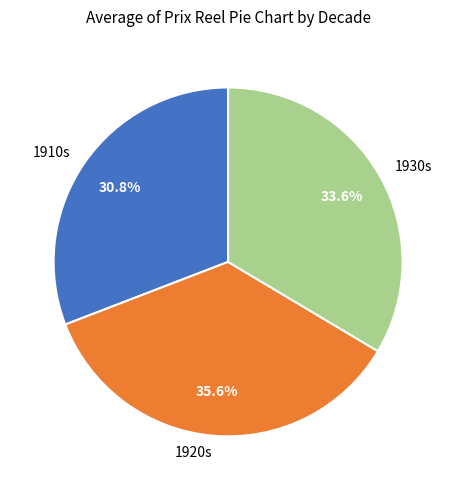

Rank the categories by value from lowest to highest.

1910s, 1930s, 1920s